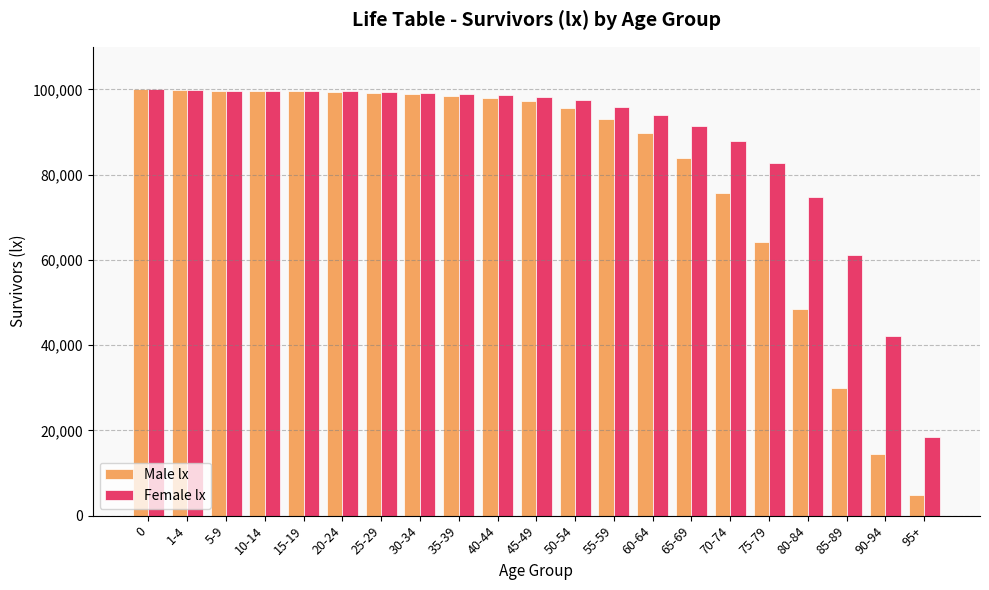

What value does the Male lx series have at 95+, to the nearest 50?

4900